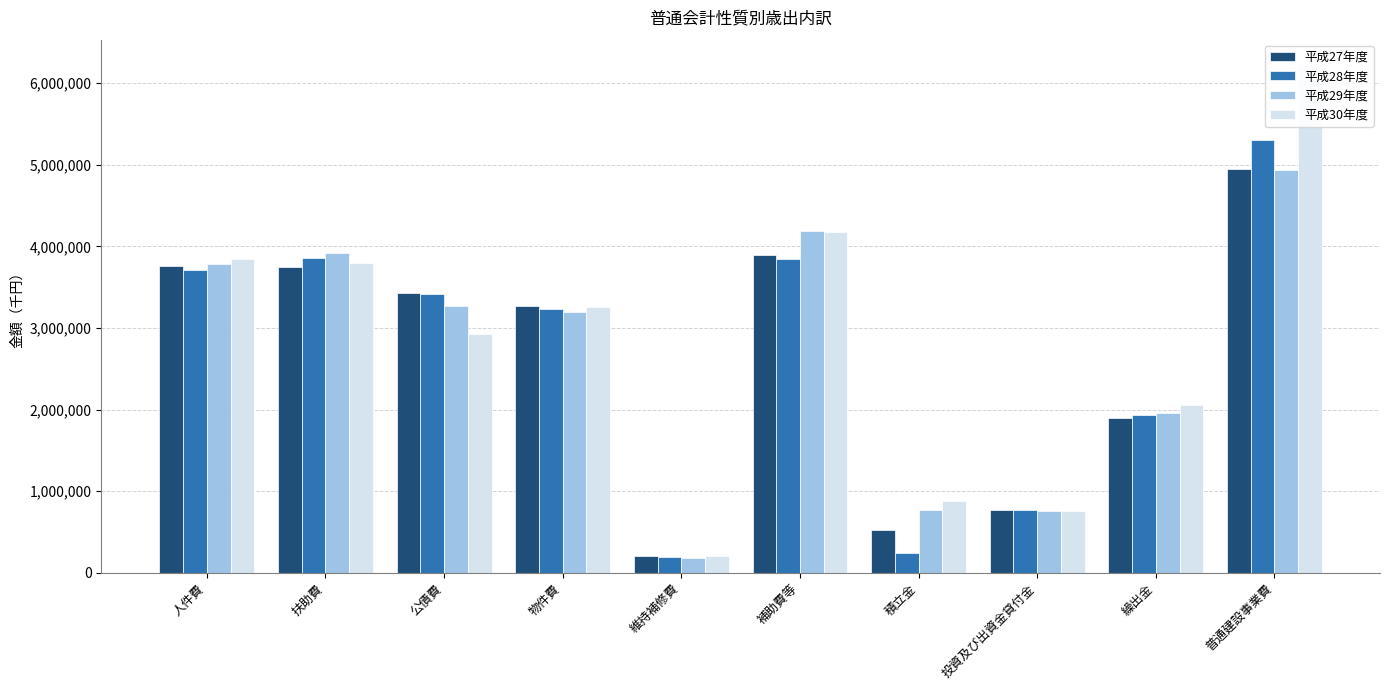

True or false: 平成29年度 has a value of 772164 at 積立金.

True